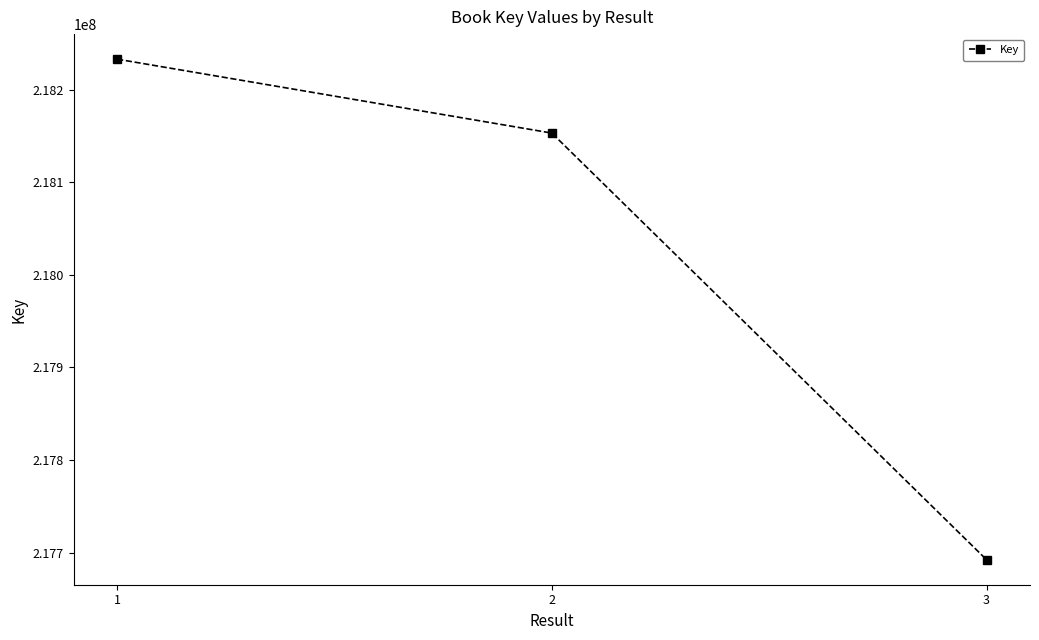

What is the value of the 1st point from the left?

218232916